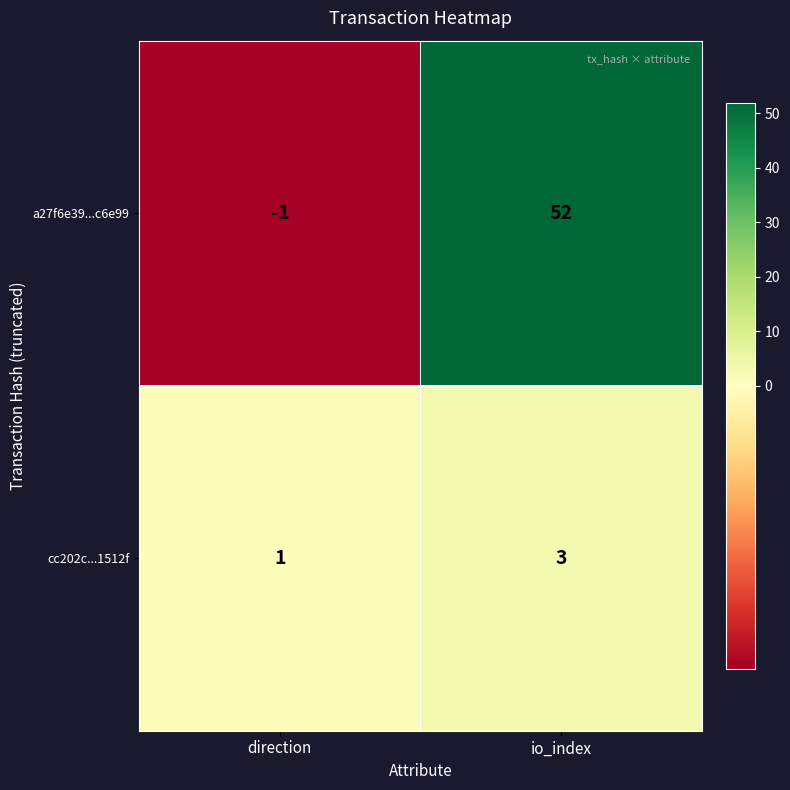

At which category is the sum across all series the highest?

io_index